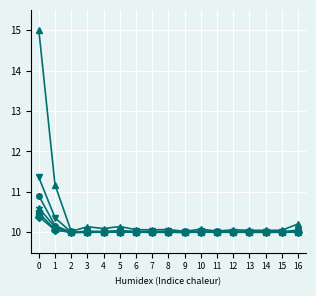

What is the total value across all series at 9?

60.0